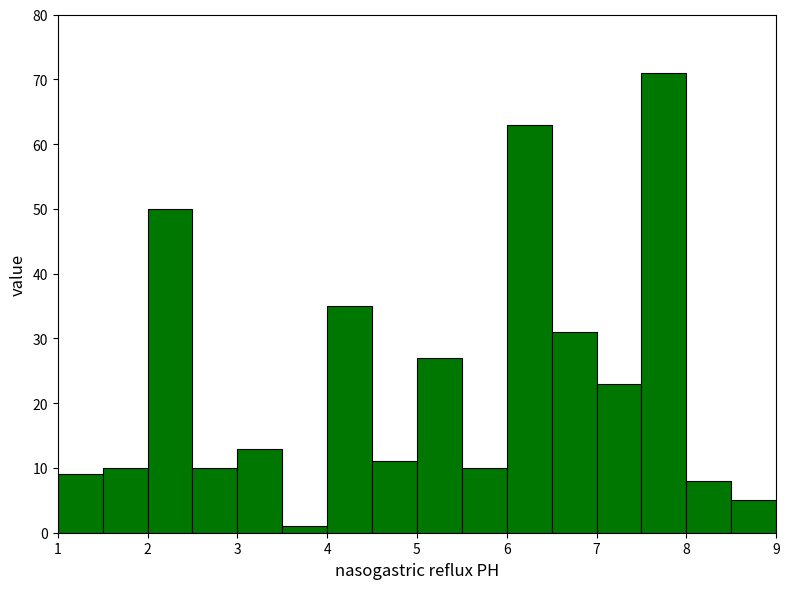

Reading left to right, transcribe this chart: for each bar, give the range it covers on the x-axis and its height. The values are not printed on the chart, so give them approximately, as read against the axis.

1.0 to 1.5: 9
1.5 to 2.0: 10
2.0 to 2.5: 50
2.5 to 3.0: 10
3.0 to 3.5: 13
3.5 to 4.0: 1
4.0 to 4.5: 35
4.5 to 5.0: 11
5.0 to 5.5: 27
5.5 to 6.0: 10
6.0 to 6.5: 63
6.5 to 7.0: 31
7.0 to 7.5: 23
7.5 to 8.0: 71
8.0 to 8.5: 8
8.5 to 9.0: 5